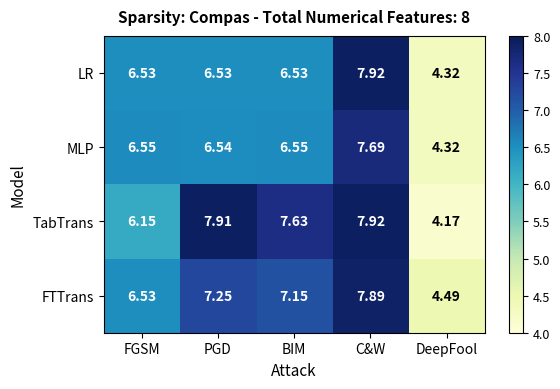

What is the difference between the highest and lowest values at PGD?

1.4